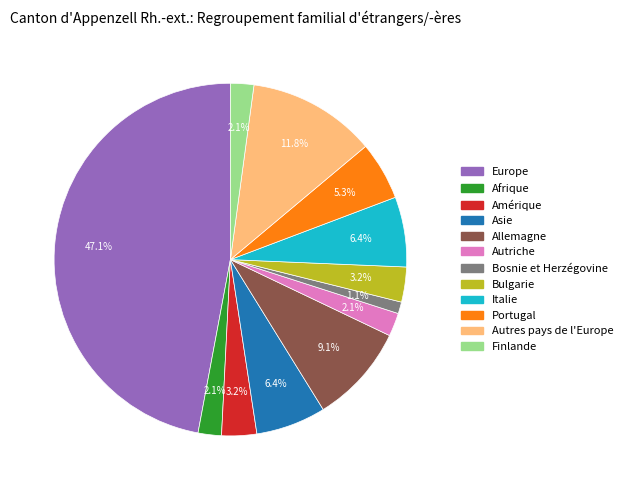

Does any single category account for the majority?

No